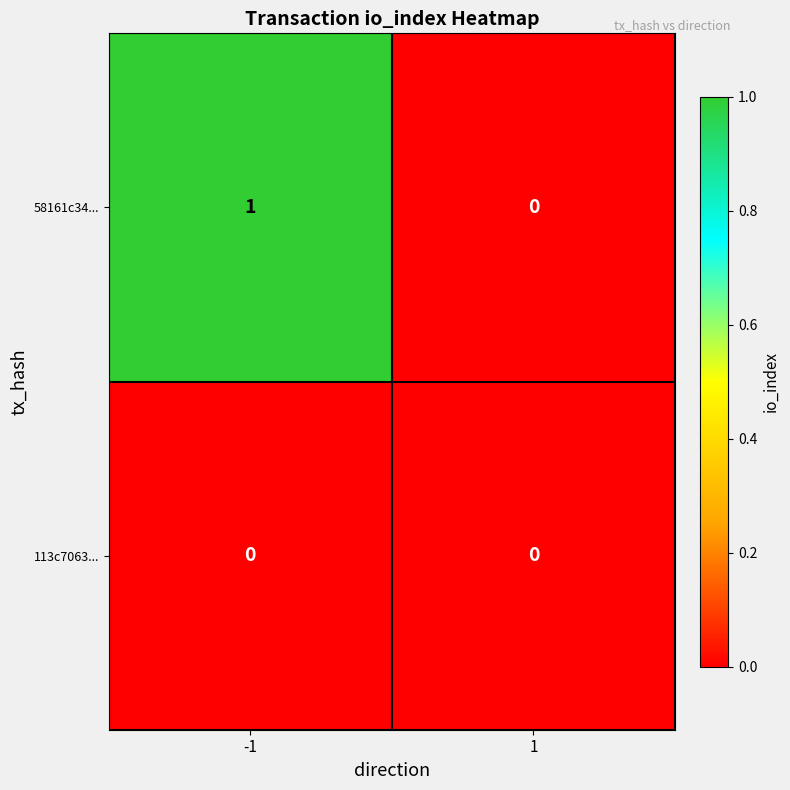

List the series in order of their overall mean, lowest first.

113c7063..., 58161c34...